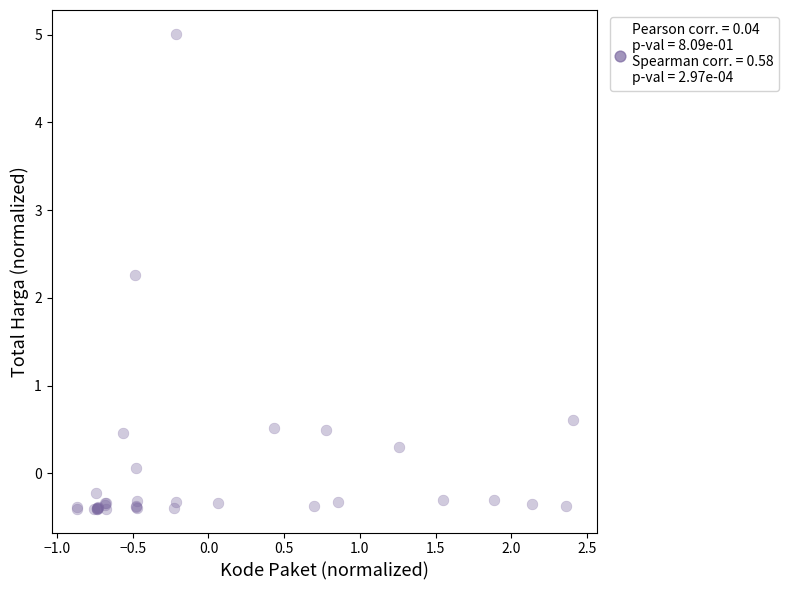

What Y value in the scatter plot is closest to 2?

2.3